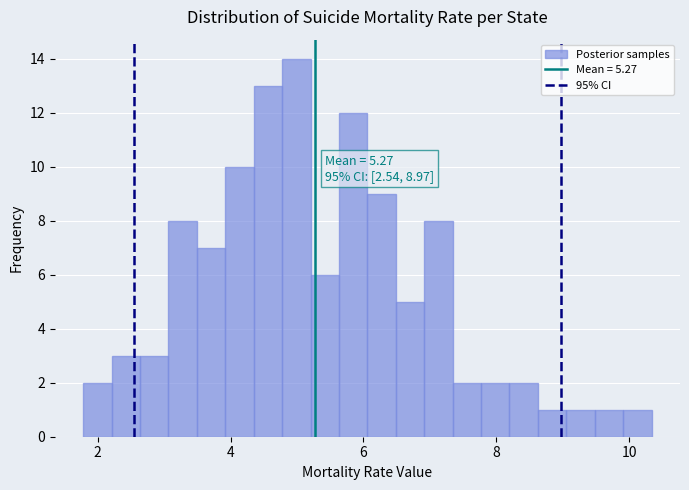

Around what value on the x-axis is the tallest bar? Give the approximate position of its centre, as read against the axis.

5.0